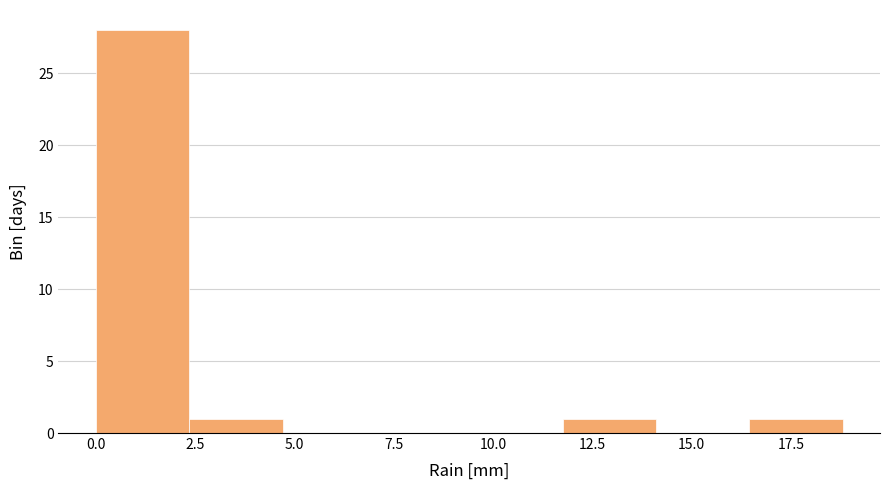

What is the height of the bar covering 11.75 to 14.10 on the x-axis? Neither the bar edges nor the heights are printed on the chart, so give them approximately, as read against the axes.

1